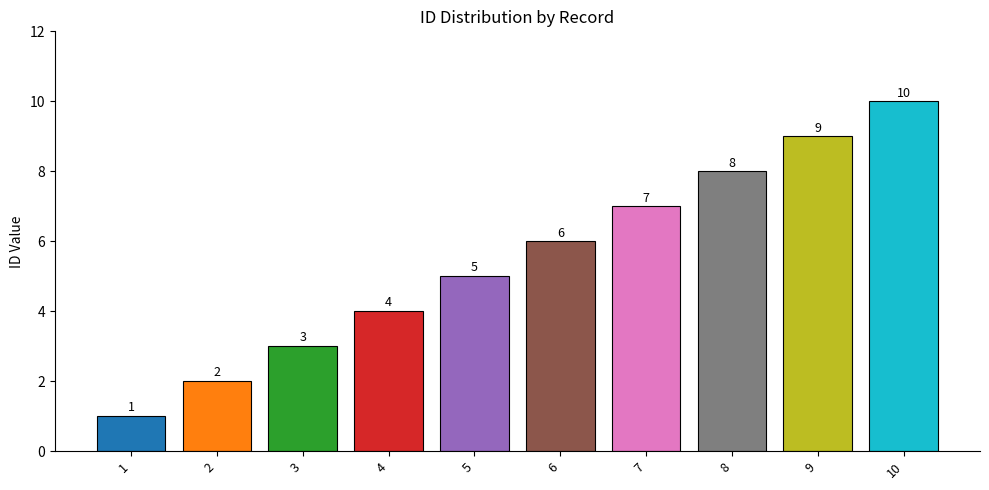

Which category has the highest value across all series?

10